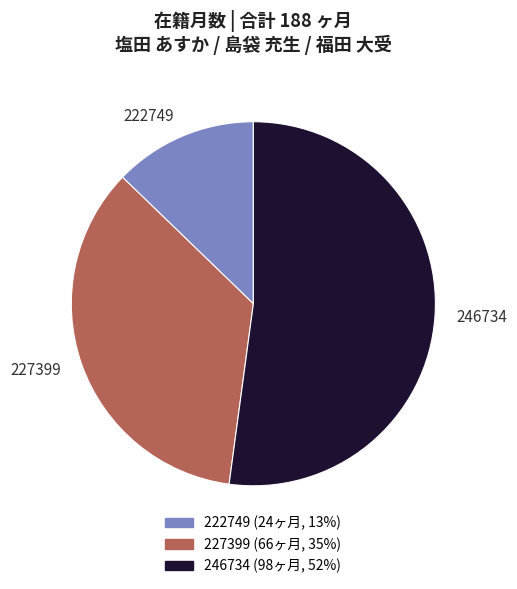

Do 246734 and 227399 together represent more than half of the pie?

Yes